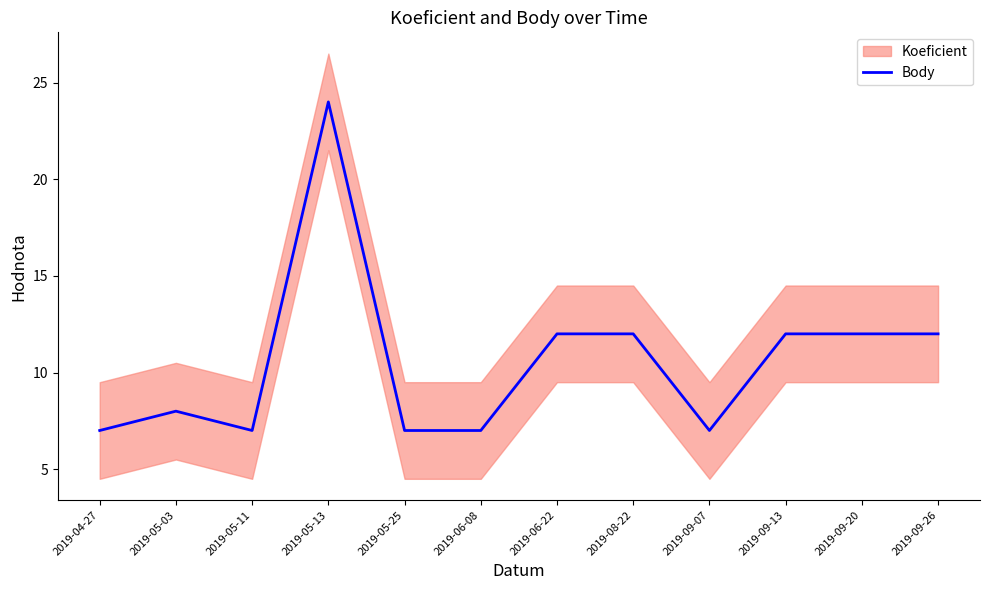

What is the label of the 3rd point from the left?

2019-05-11